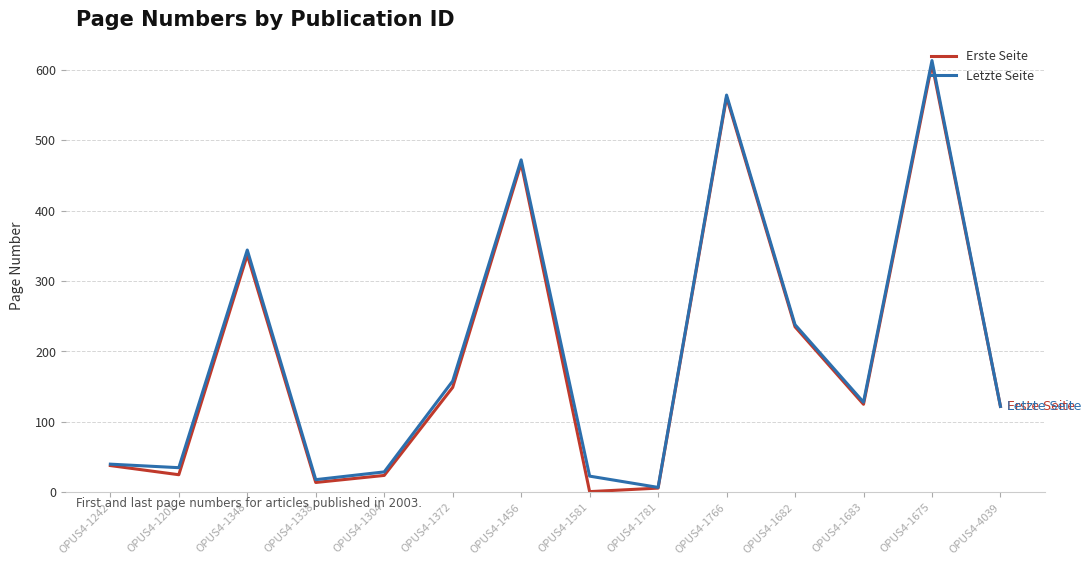

Is it true that Letzte Seite equals 613 at OPUS4-1675?

True